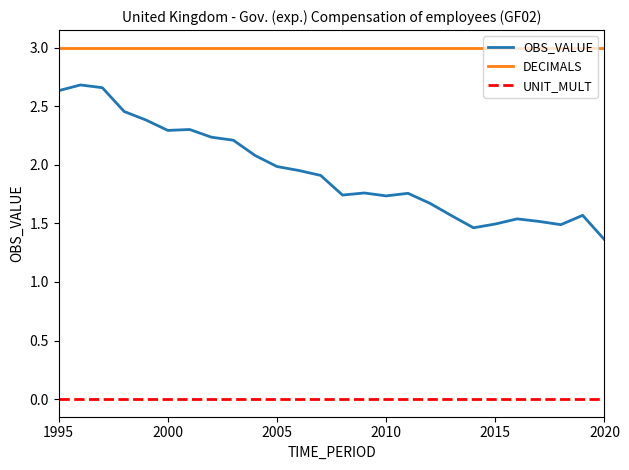

What is the maximum value shown in the chart?

3.0